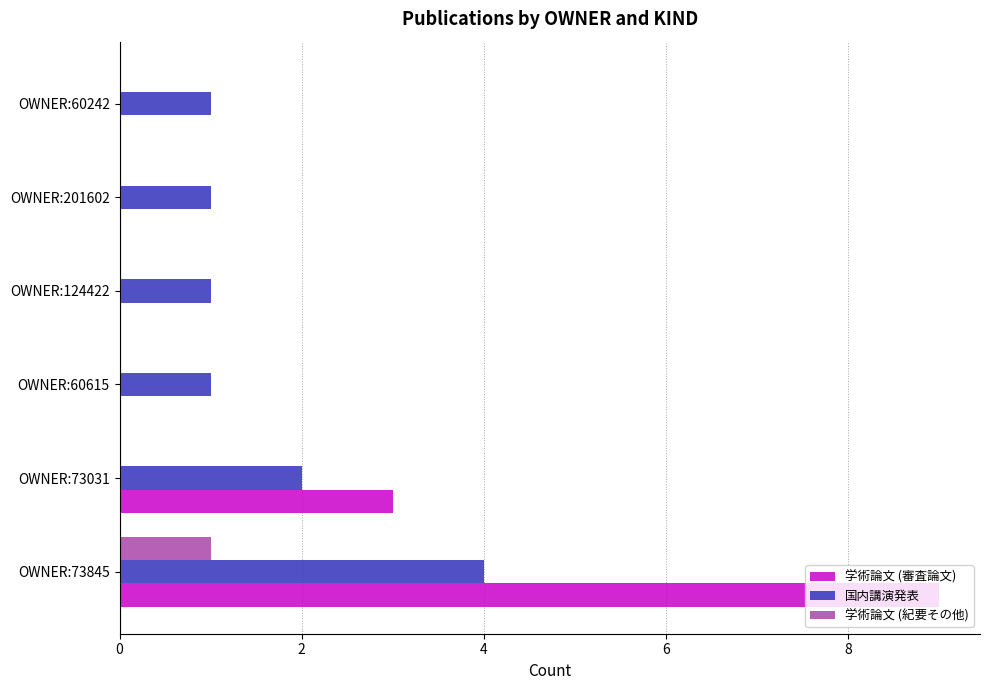

At which label does 国内講演発表 reach its peak?

OWNER:73845